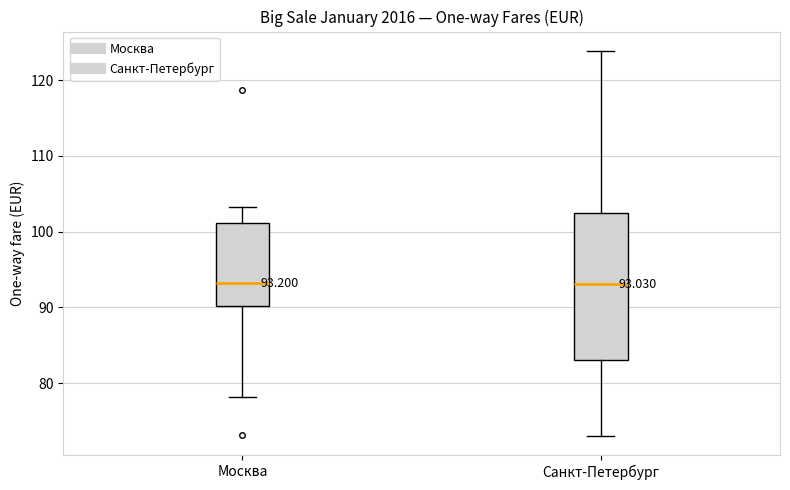

Comparing the boxes themselves (not the whiskers), which one is the tallest?

Санкт-Петербург